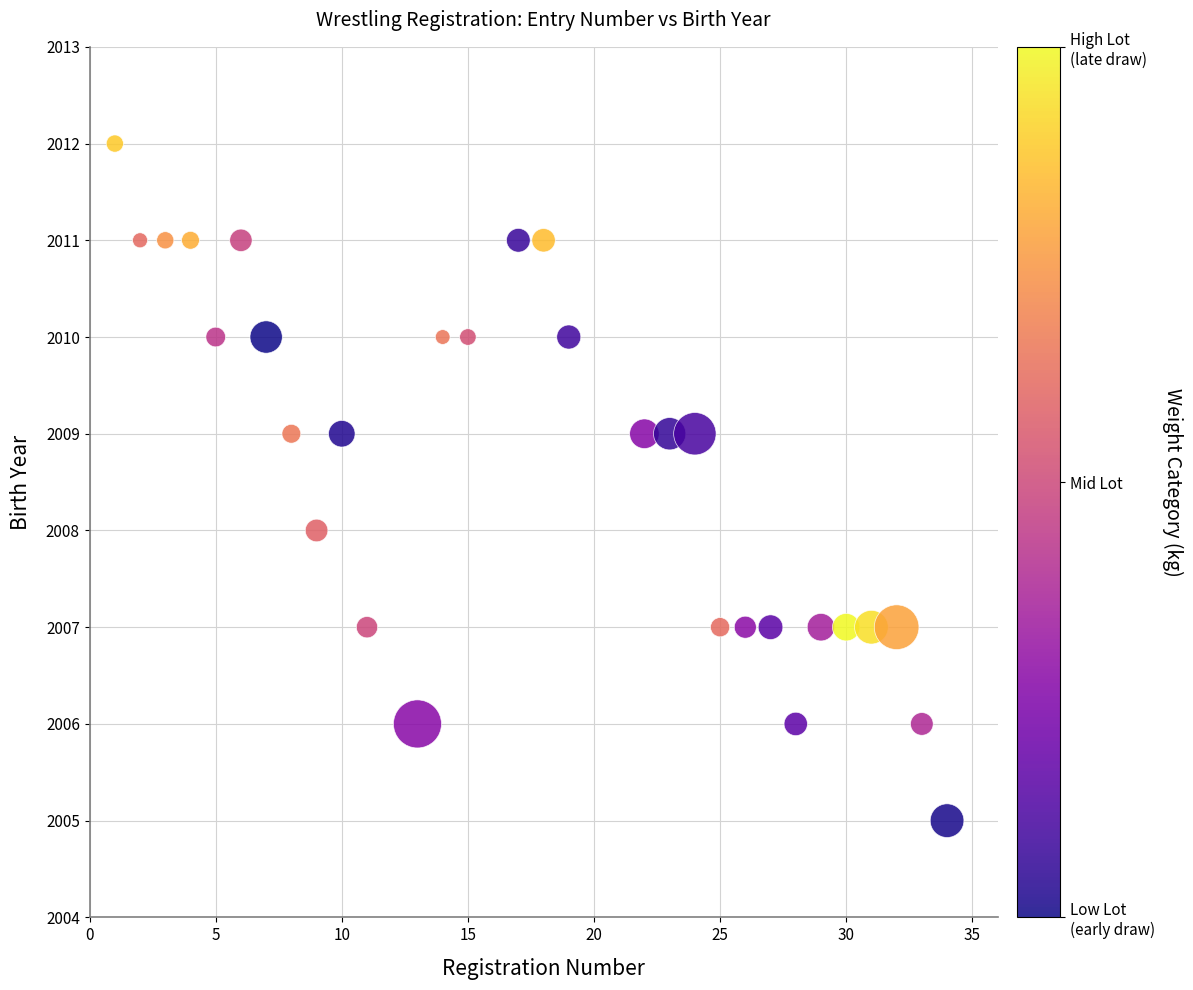

What is the range of X values (max minus min)?

33